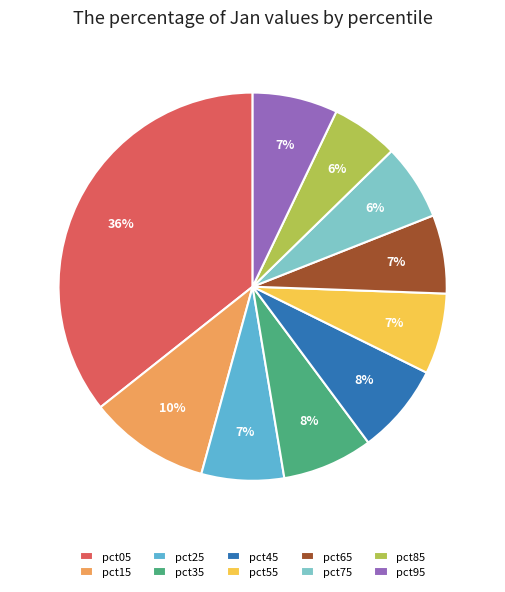

Is there any slice that represents more than half of the pie?

No